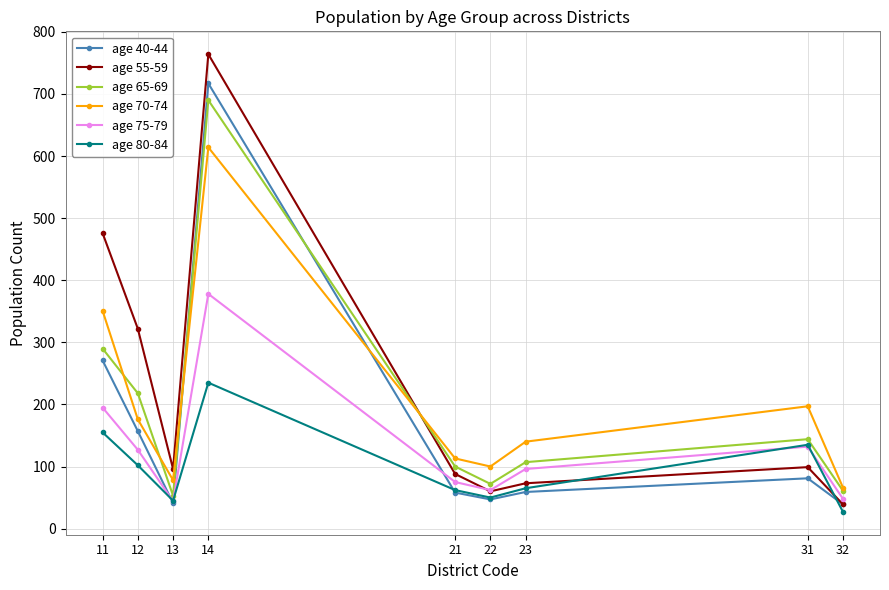

Is it true that age 40-44 equals 157 at 12?

True